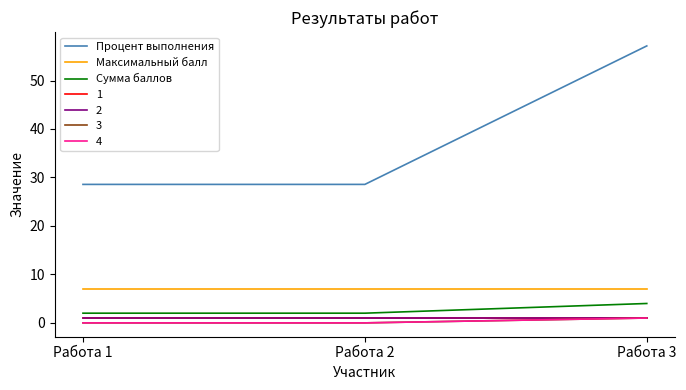

True or false: Сумма баллов has a value of 2.7 at Работа 1.

False